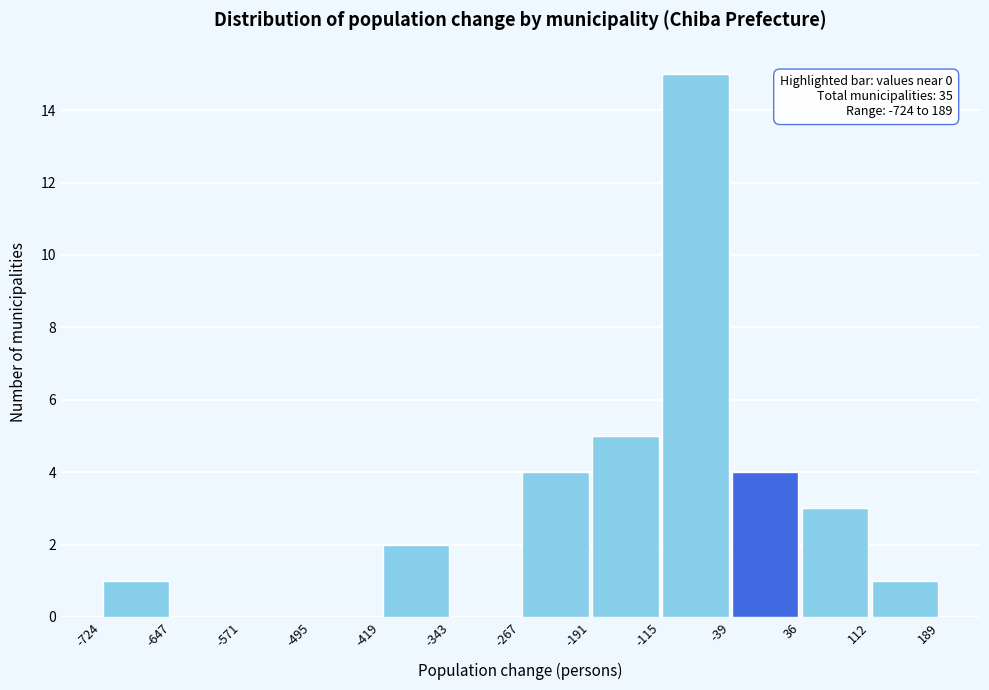

Which range on the x-axis has the tallest bar?

-115 to -39